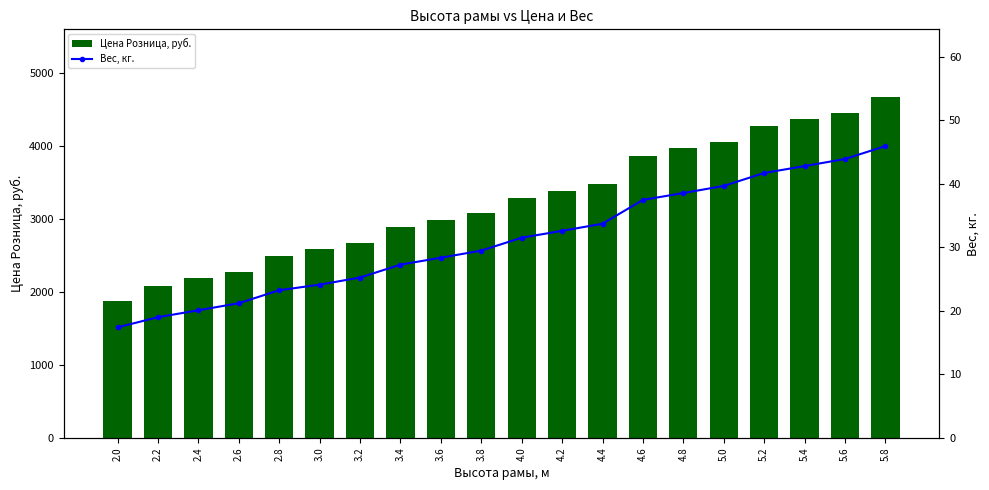

Is it true that Вес, кг. equals 45.9 at 5.8?

True